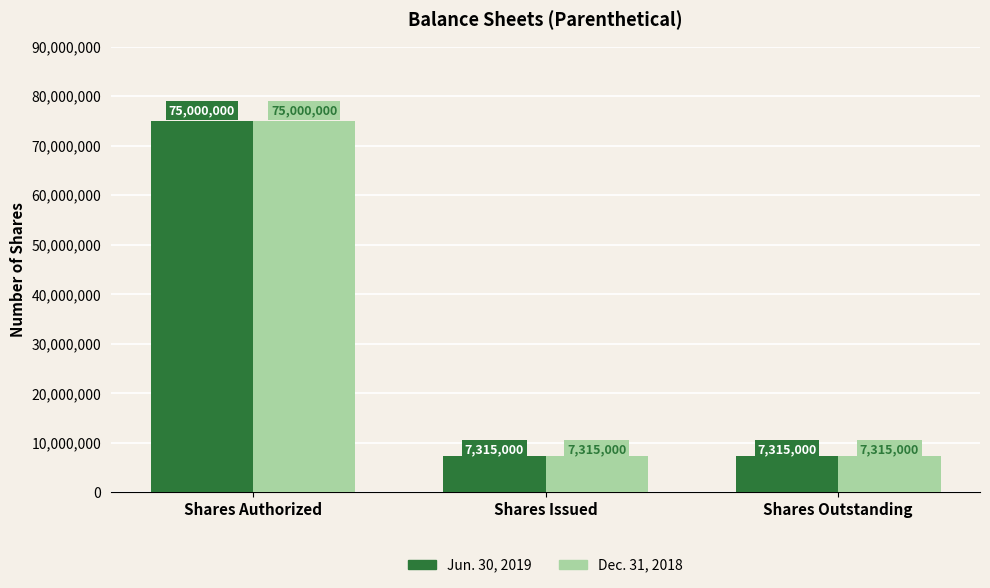

Reading left to right, list all the values displayed in this chart.

Jun. 30, 2019: Shares Authorized=75000000	Shares Issued=7315000	Shares Outstanding=7315000
Dec. 31, 2018: Shares Authorized=75000000	Shares Issued=7315000	Shares Outstanding=7315000